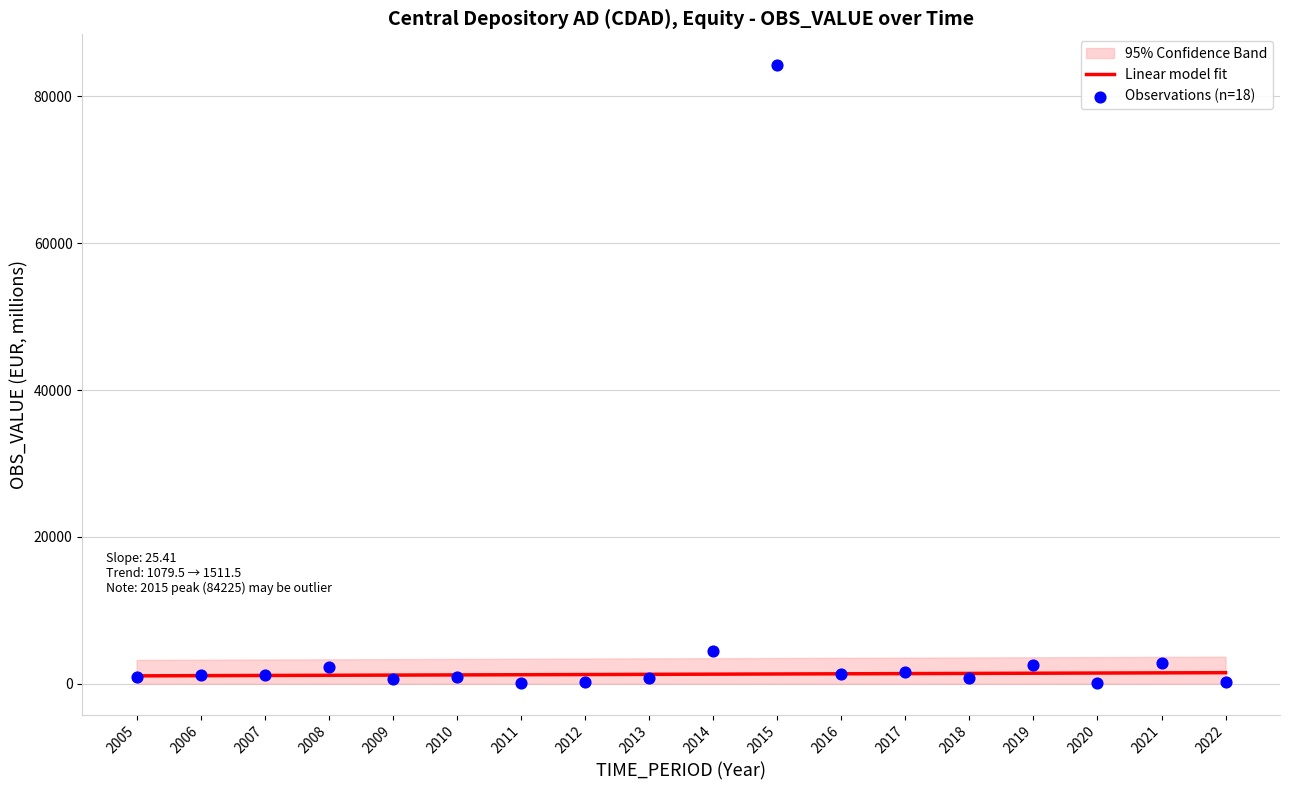

Which has a higher value, 2015 or 2011?

2015